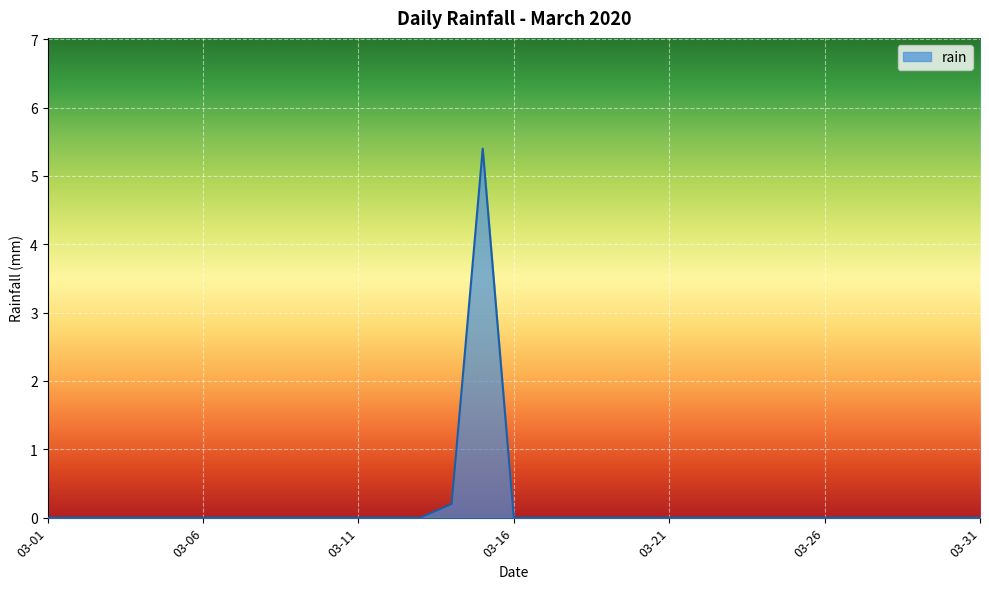

What is the maximum value shown in the chart?

5.4